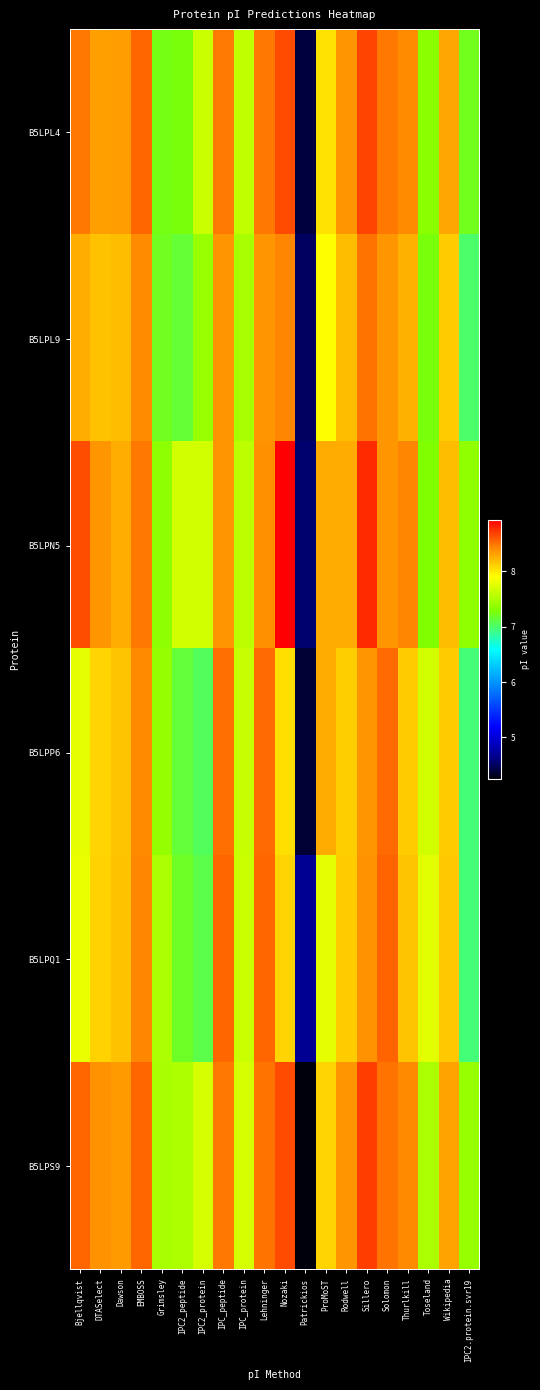

Reading left to right, extract all data points from this chart.

B5LPL4: Bjellqvist=8.5	DTASelect=8.3	Dawson=8.3	EMBOSS=8.6	Grimsley=7.2	IPC2_peptide=7.3	IPC2_protein=7.6	IPC_peptide=8.5	IPC_protein=7.6	Lehninger=8.5	Nozaki=8.7	Patrickios=4.4	ProMoST=8.0	Rodwell=8.4	Sillero=8.7	Solomon=8.5	Thurlkill=8.4	Toseland=7.3	Wikipedia=8.3	IPC2.protein.svr19=7.2
B5LPL9: Bjellqvist=8.3	DTASelect=8.2	Dawson=8.2	EMBOSS=8.4	Grimsley=7.2	IPC2_peptide=7.1	IPC2_protein=7.4	IPC_peptide=8.4	IPC_protein=7.5	Lehninger=8.4	Nozaki=8.4	Patrickios=4.5	ProMoST=7.9	Rodwell=8.2	Sillero=8.5	Solomon=8.4	Thurlkill=8.2	Toseland=7.3	Wikipedia=8.1	IPC2.protein.svr19=7.0
B5LPN5: Bjellqvist=8.6	DTASelect=8.4	Dawson=8.3	EMBOSS=8.5	Grimsley=7.4	IPC2_peptide=7.7	IPC2_protein=7.7	IPC_peptide=8.4	IPC_protein=7.6	Lehninger=8.4	Nozaki=8.9	Patrickios=4.5	ProMoST=8.3	Rodwell=8.3	Sillero=8.8	Solomon=8.4	Thurlkill=8.4	Toseland=7.3	Wikipedia=8.2	IPC2.protein.svr19=7.4
B5LPP6: Bjellqvist=7.8	DTASelect=8.1	Dawson=8.2	EMBOSS=8.4	Grimsley=7.4	IPC2_peptide=7.1	IPC2_protein=7.0	IPC_peptide=8.5	IPC_protein=7.6	Lehninger=8.5	Nozaki=8.0	Patrickios=4.4	ProMoST=8.3	Rodwell=8.1	Sillero=8.4	Solomon=8.5	Thurlkill=8.1	Toseland=7.7	Wikipedia=8.1	IPC2.protein.svr19=7.0
B5LPQ1: Bjellqvist=7.8	DTASelect=8.1	Dawson=8.2	EMBOSS=8.4	Grimsley=7.5	IPC2_peptide=7.2	IPC2_protein=7.1	IPC_peptide=8.6	IPC_protein=7.6	Lehninger=8.6	Nozaki=8.1	Patrickios=4.7	ProMoST=7.8	Rodwell=8.1	Sillero=8.4	Solomon=8.6	Thurlkill=8.2	Toseland=7.8	Wikipedia=8.1	IPC2.protein.svr19=7.0
B5LPS9: Bjellqvist=8.6	DTASelect=8.4	Dawson=8.3	EMBOSS=8.6	Grimsley=7.5	IPC2_peptide=7.5	IPC2_protein=7.7	IPC_peptide=8.5	IPC_protein=7.7	Lehninger=8.5	Nozaki=8.7	Patrickios=4.3	ProMoST=8.1	Rodwell=8.4	Sillero=8.7	Solomon=8.5	Thurlkill=8.4	Toseland=7.5	Wikipedia=8.3	IPC2.protein.svr19=7.4